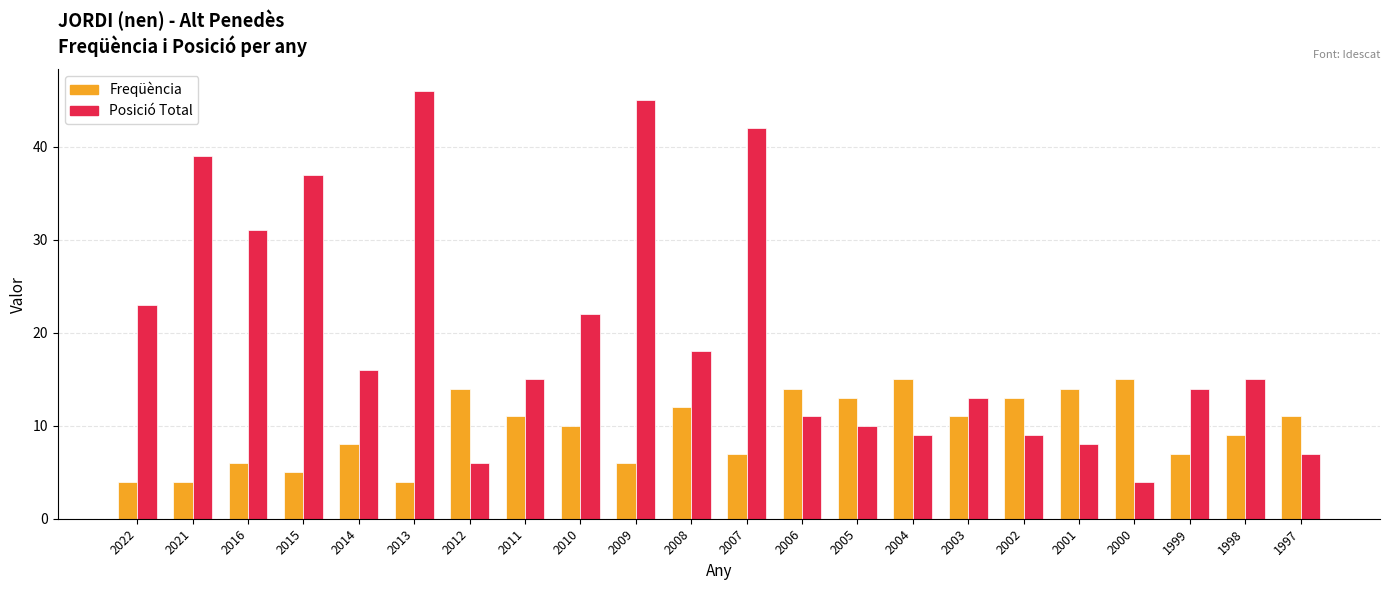

What is the lowest value of the Freqüència series?

4